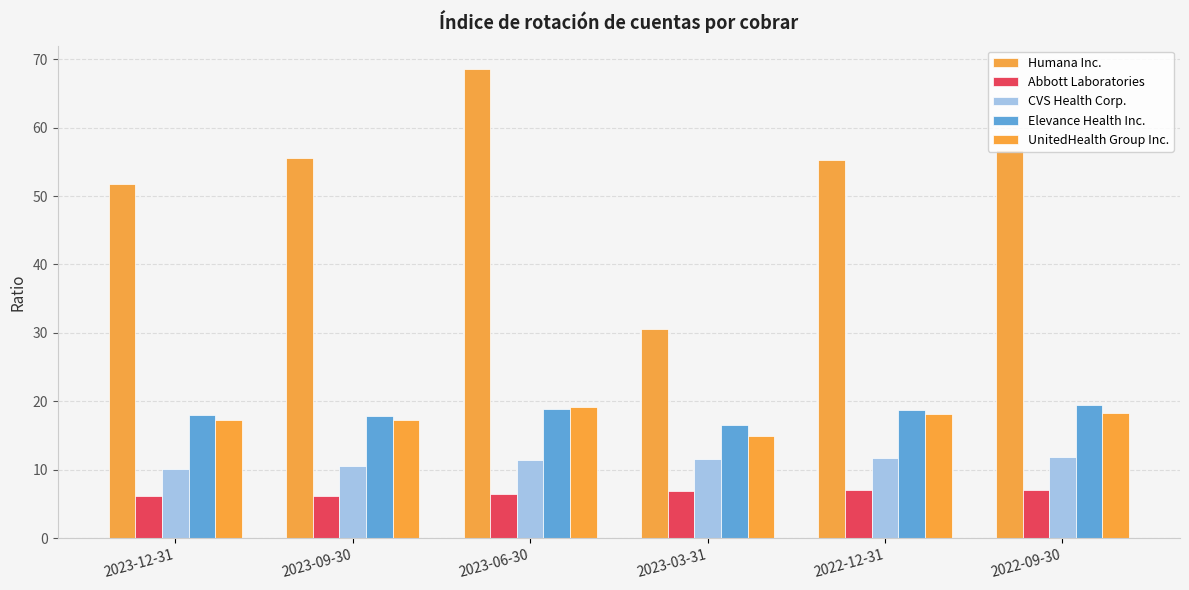

At how many categories does at least one series exceed 59?

1